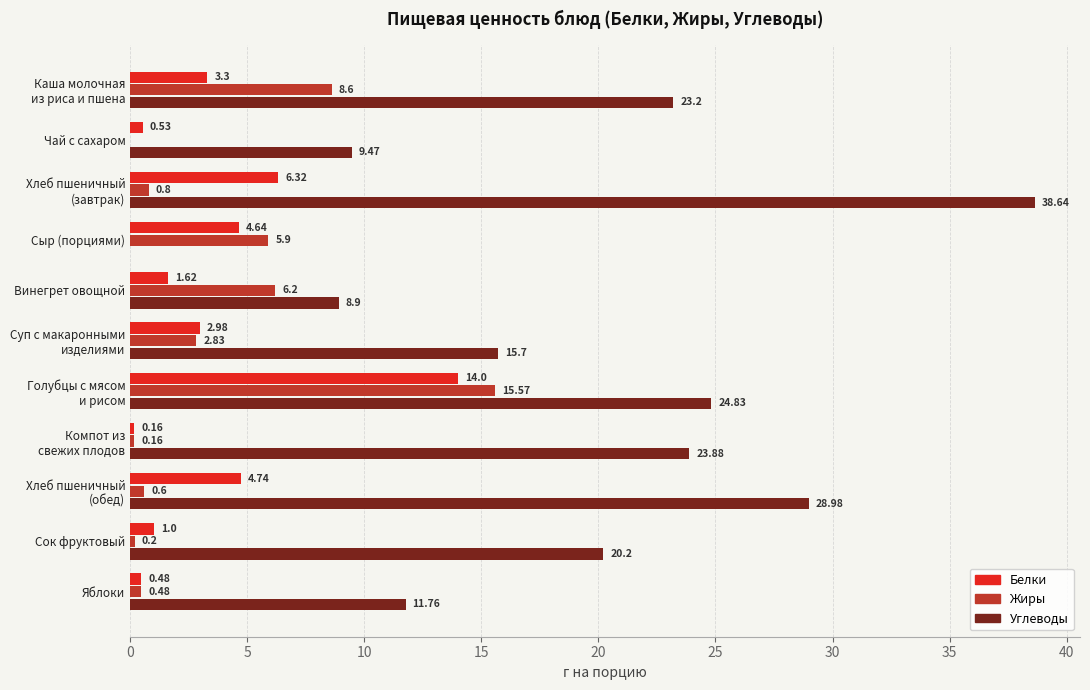

How many positive values does the Жиры series have?

10